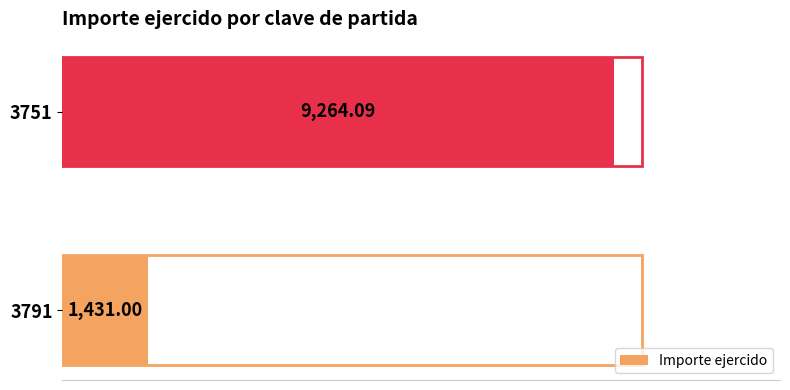

Rank the categories by value from highest to lowest.

3751, 3791